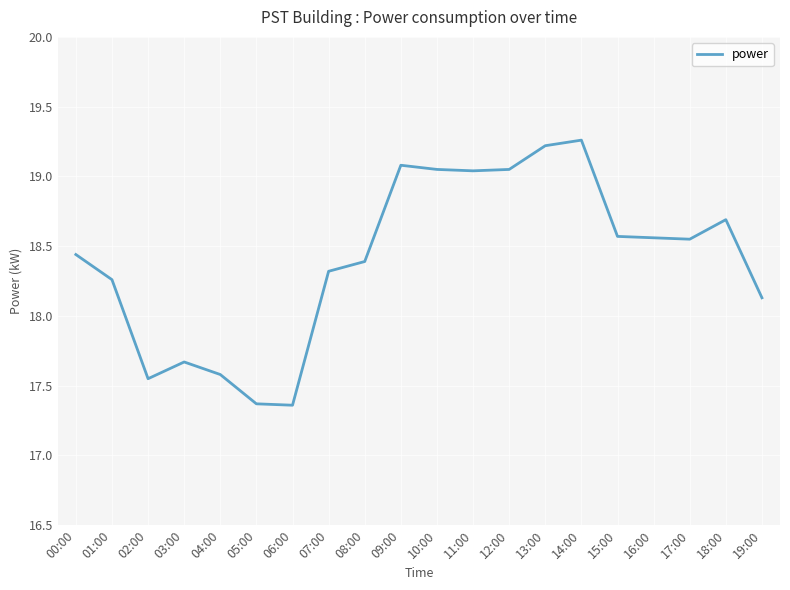

At which label does the data first exceed 18?

00:00